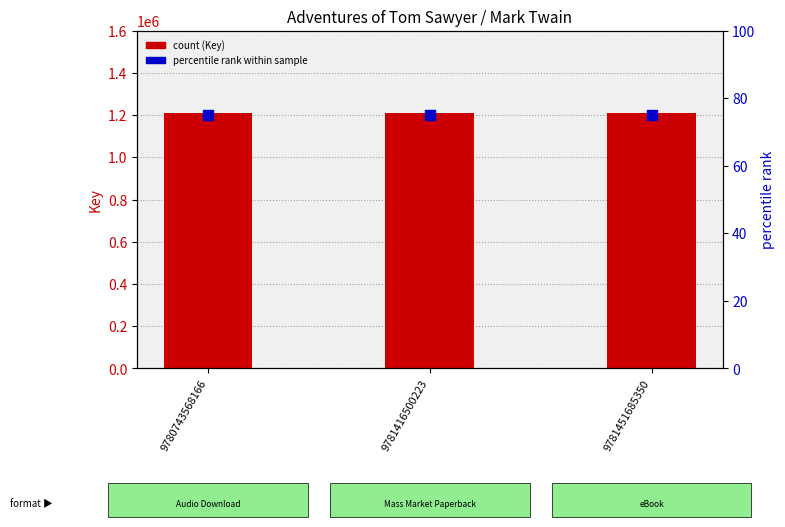

What is the total value across all series at 9781416500223?

1209473